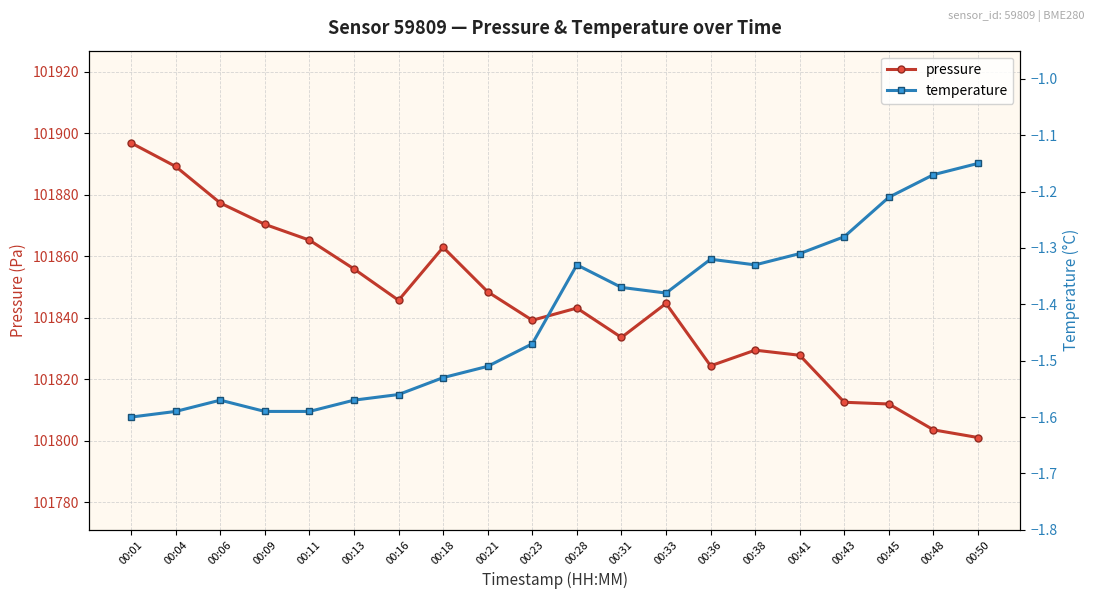

In temperature, how many points are lower than both neighbors (excluding endpoints)?

2